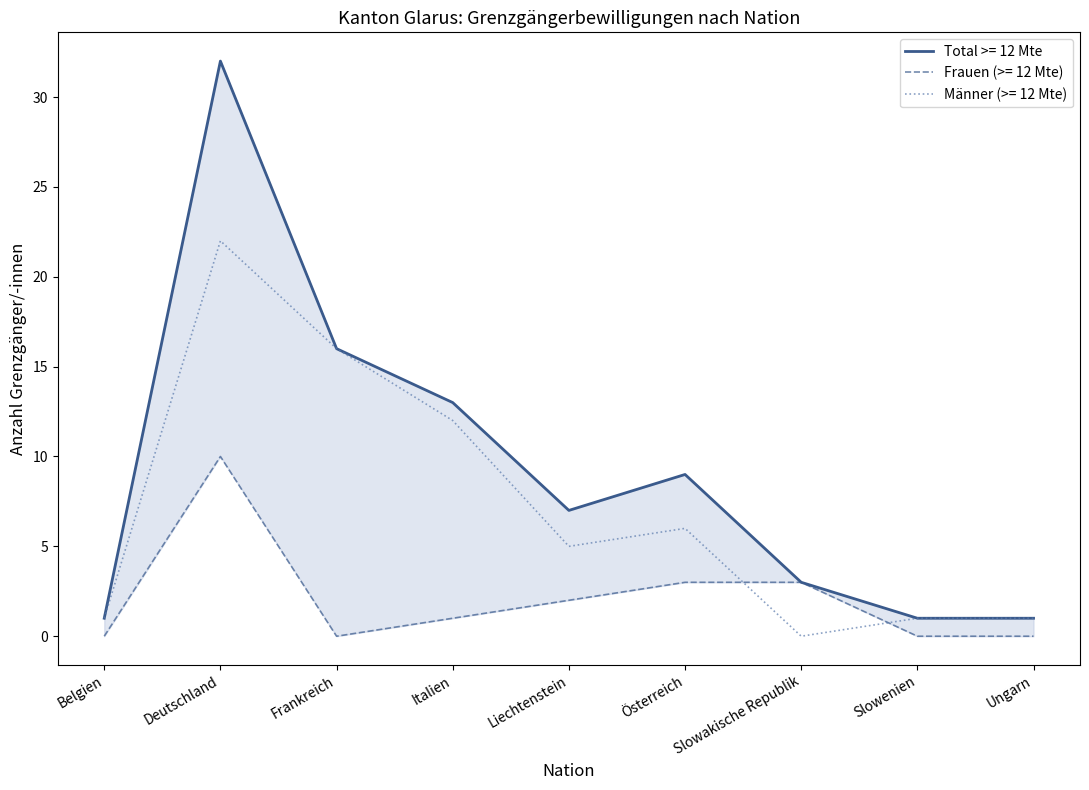

The value of Männer (>= 12 Mte) at Belgien is 1. True or false?

True